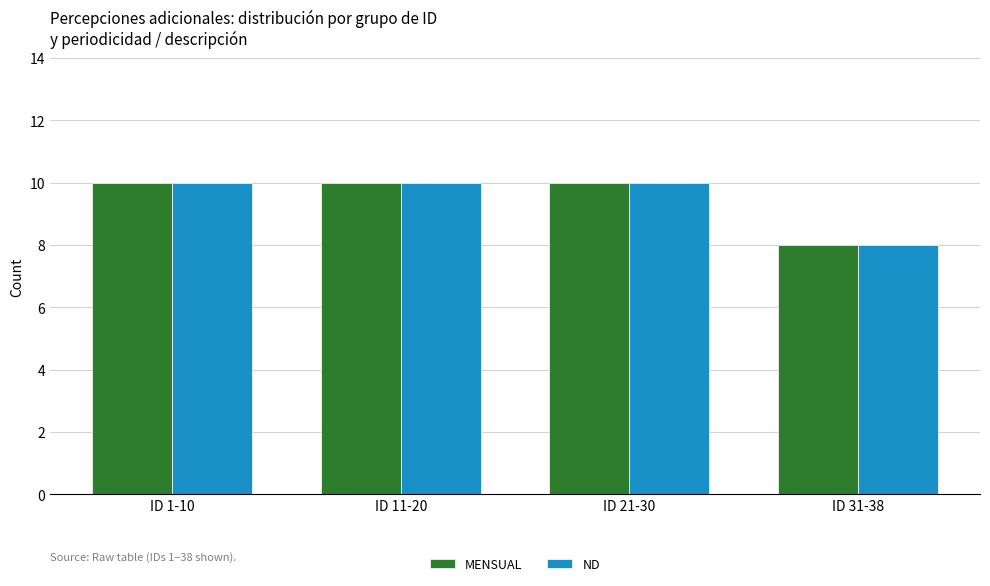

What is the sum of all MENSUAL values?

38